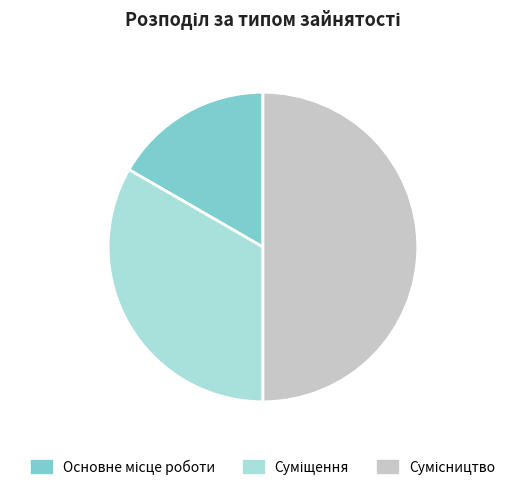

Is it true that Сумісництво is 50% of the pie?

True